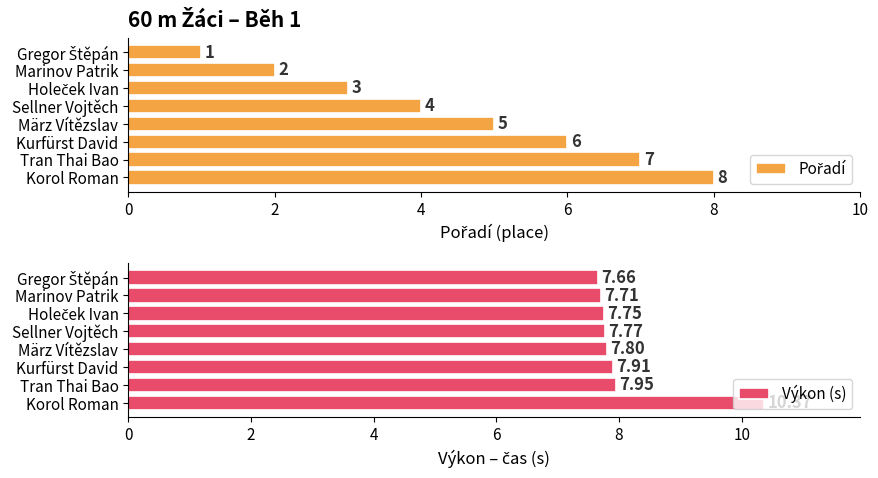

The Výkon (s) series shows 7.7 at Marinov Patrik. True or false?

True